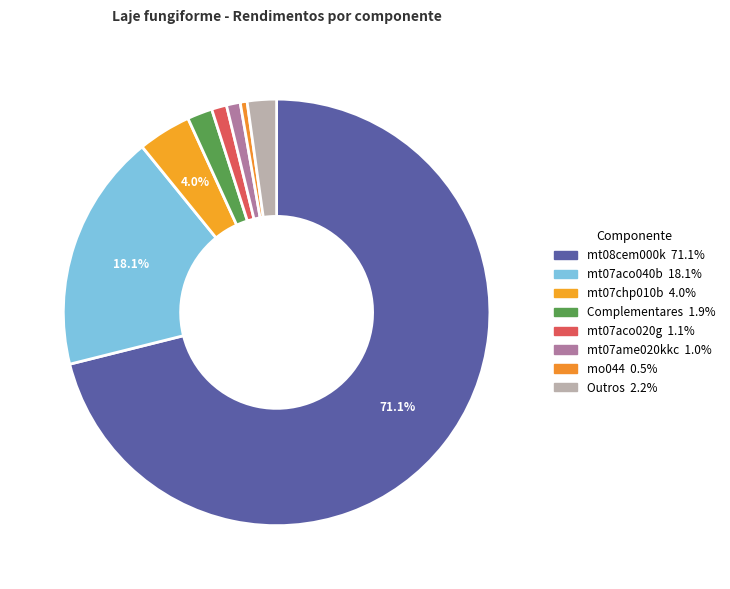

How many slices are in this pie chart?

8